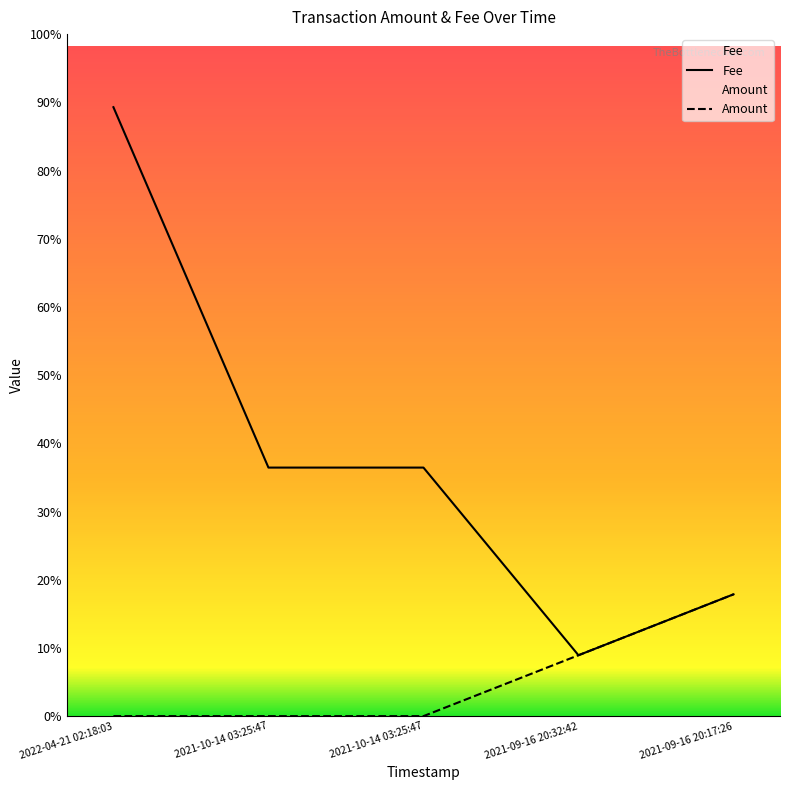

True or false: Fee and Amount intersect in this chart.

False